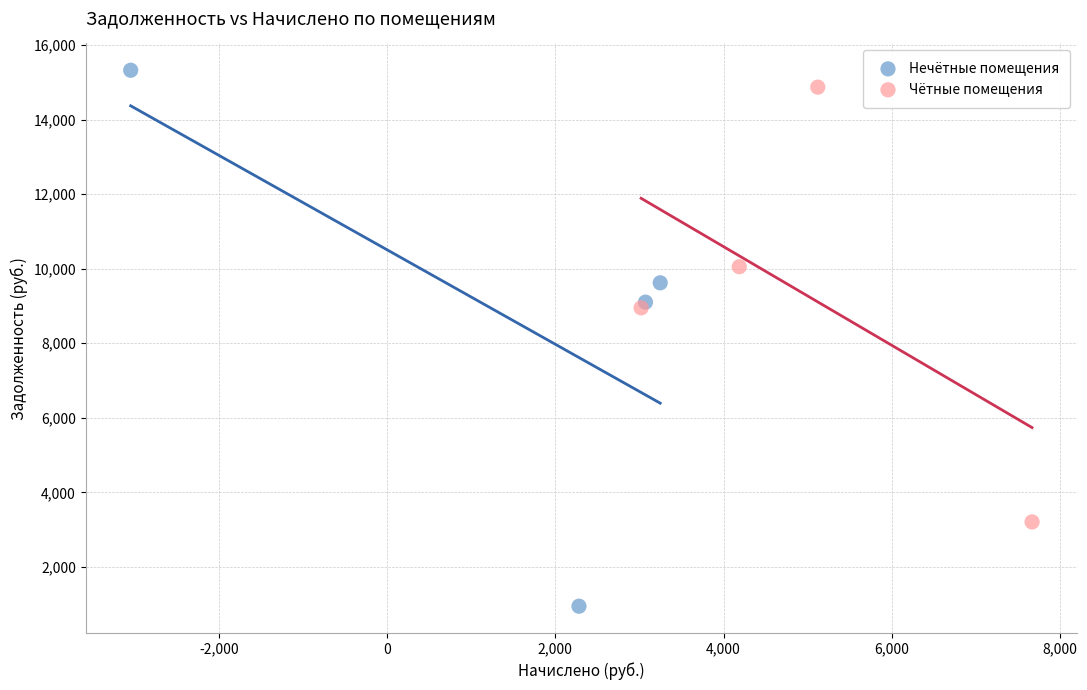

Which series reaches the minimum Y coordinate?

Нечётные помещения